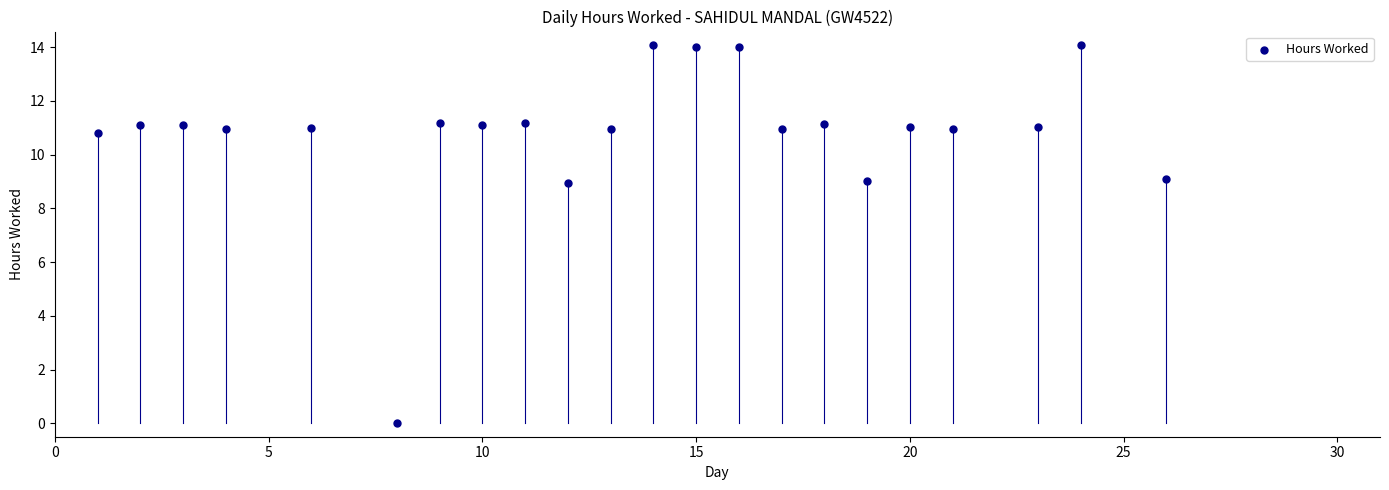

What is the range of X values (max minus min)?

25.0